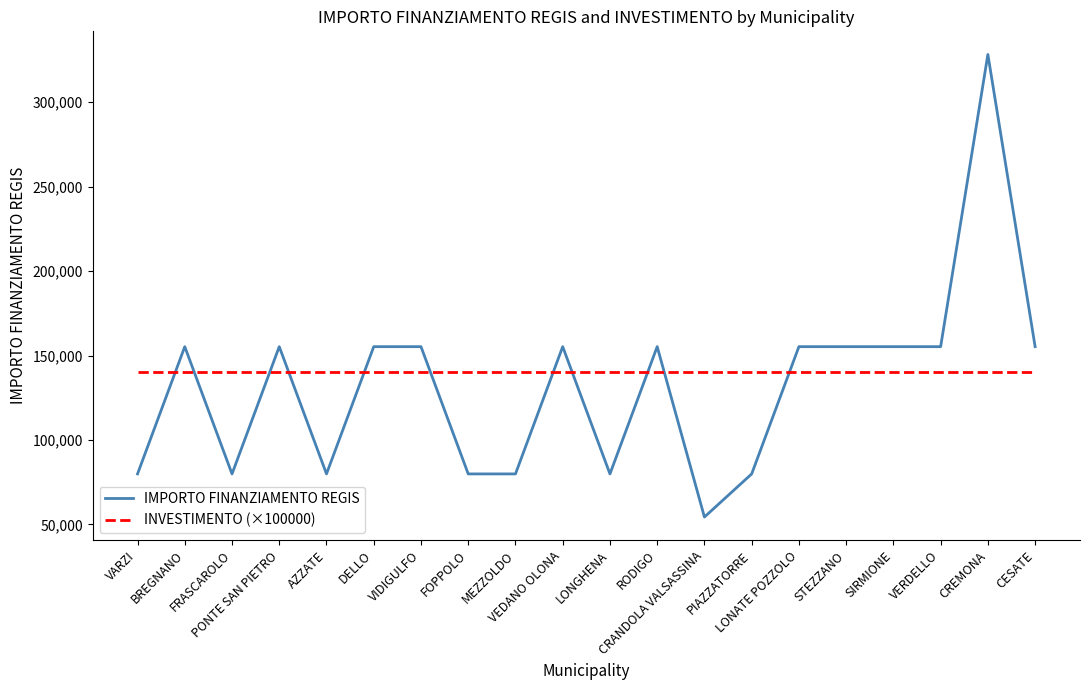

Which series ends up on top after the final intersection of IMPORTO FINANZIAMENTO REGIS and INVESTIMENTO (×100000)?

IMPORTO FINANZIAMENTO REGIS